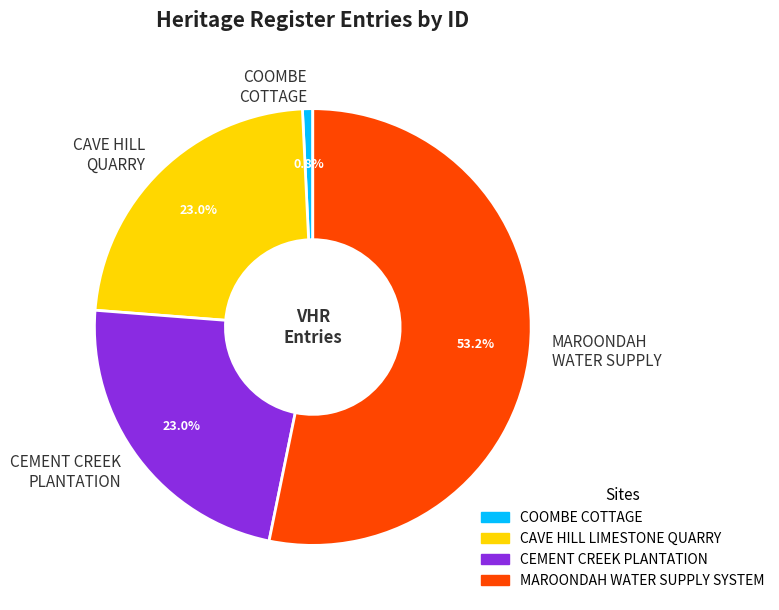

To the nearest percent, what percentage of the pie is COOMBE COTTAGE?

1%